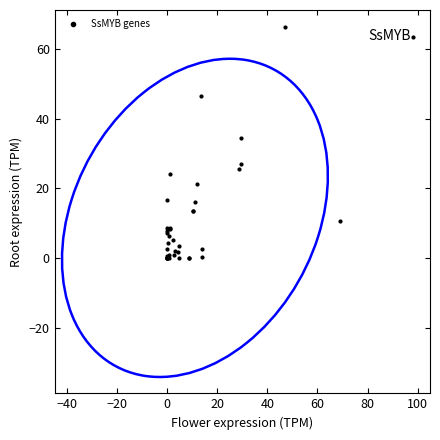

What Y value in the scatter plot is closest to 33?

34.5